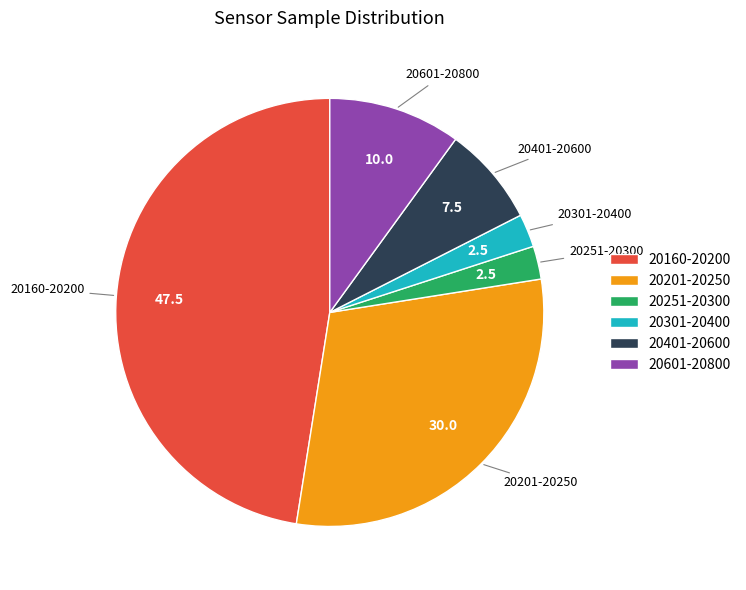

What is the largest slice in the pie chart?

20160-20200